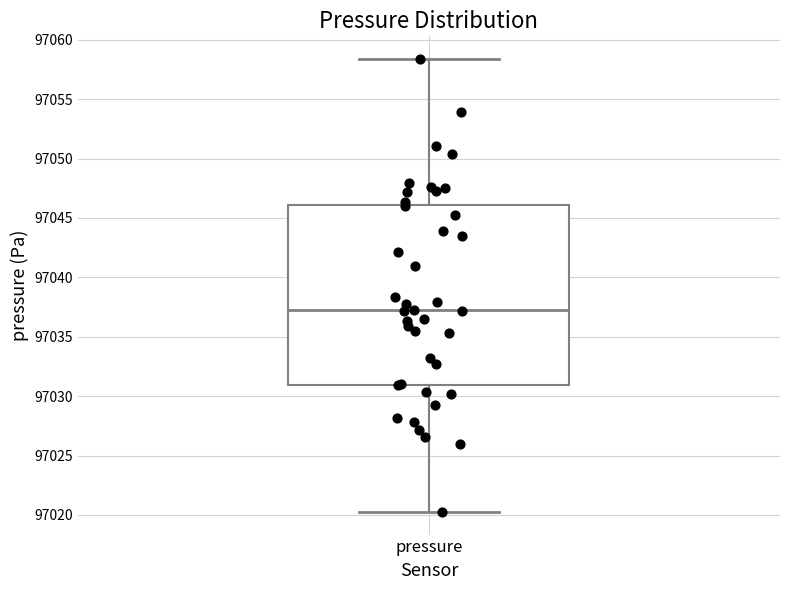

Where is the lower edge of the box for pressure on the y-axis? The values are not printed on the chart, so give them approximately, as read against the axis.

97031.0